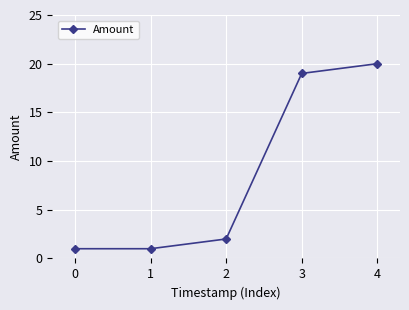

What is the change in value from 3 to 4?

+1